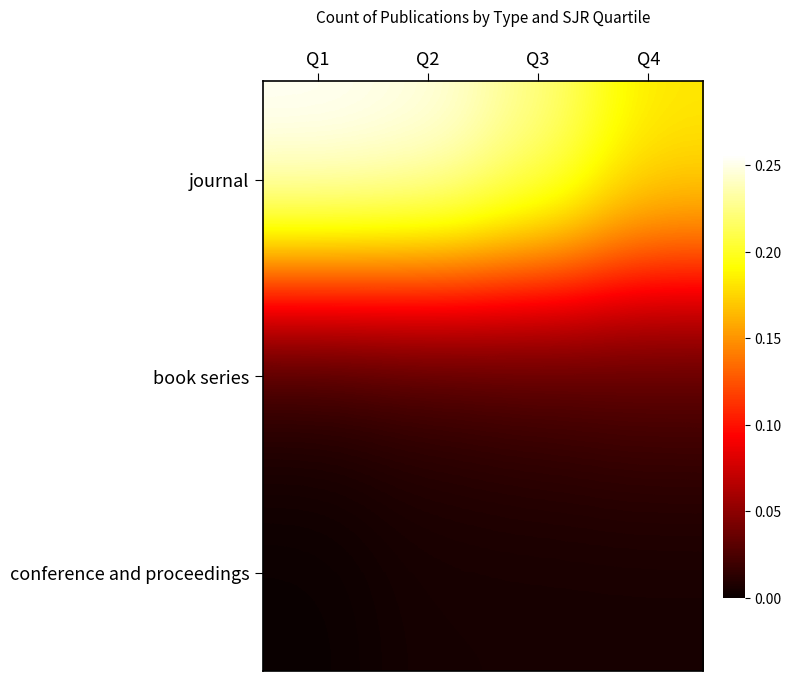

What is the spread (max minus min) of values at Q3?

0.2